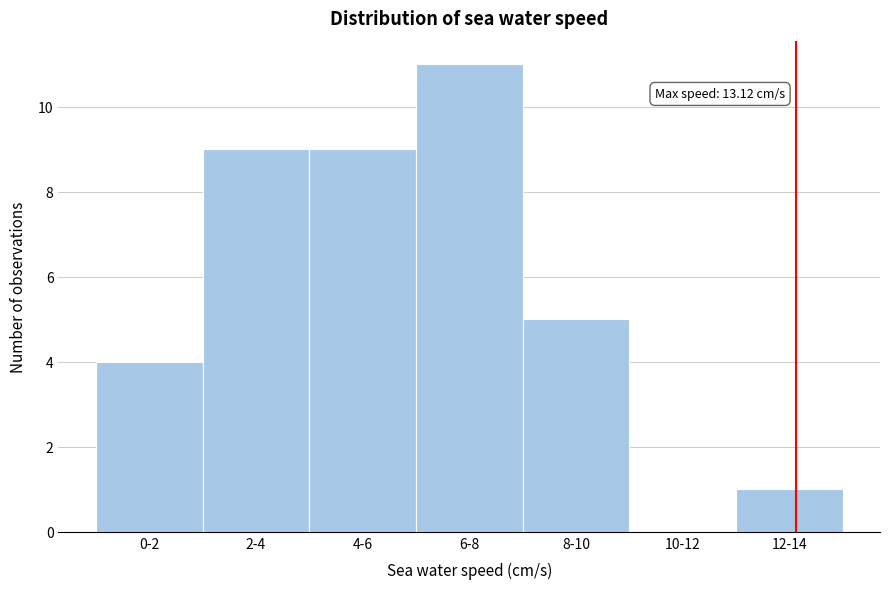

Reading left to right, extract all data points from this chart.

0-2=4	2-4=9	4-6=9	6-8=11	8-10=5	10-12=0	12-14=1